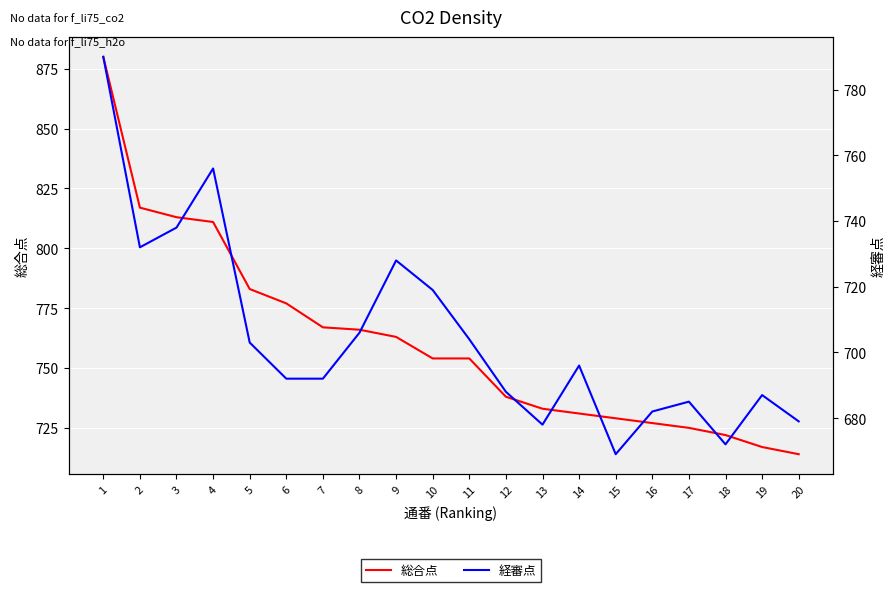

Count the number of categories in the chart.

20